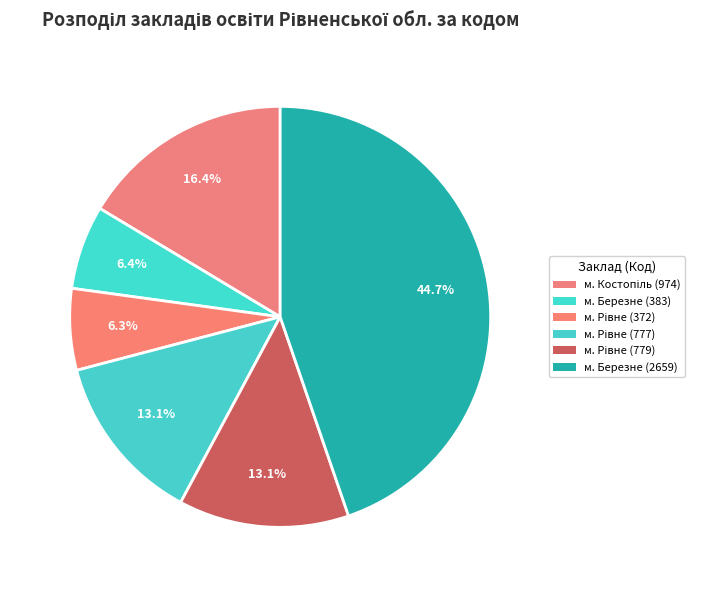

To the nearest percent, what is the average slice percentage?

17%